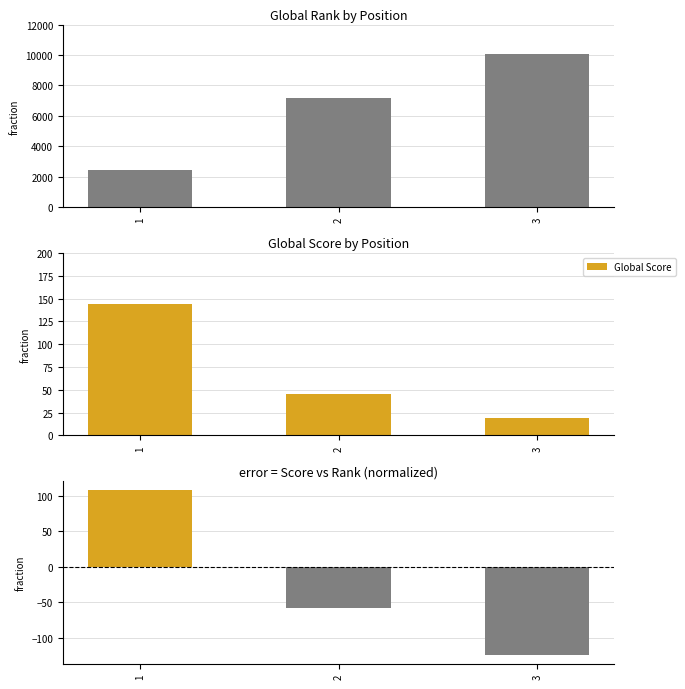

Reading left to right, what are all the values shown in this chart?

Global Rank: 1=2451.0	2=7175.0	3=10036.0
Global Score: 1=144.0	2=45.0	3=19.0
Score - Rank(norm): 1=108.8	2=-57.9	3=-125.0